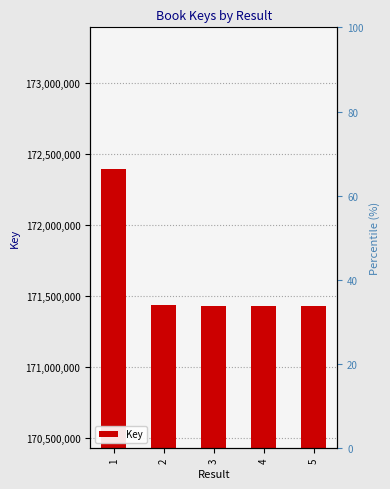

What is the difference between the maximum and minimum values?

968309